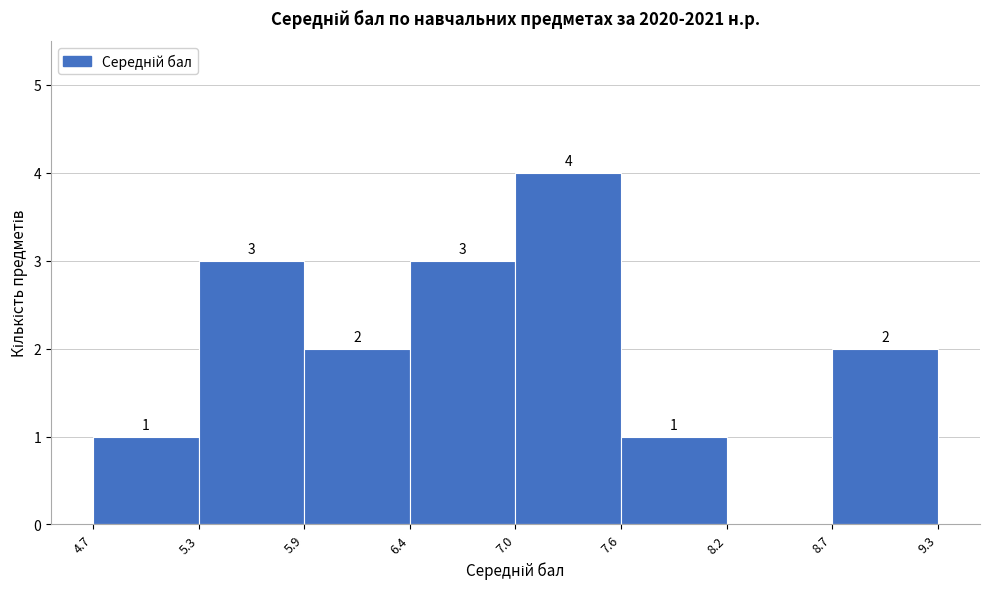

Over which range of the x-axis is the bar tallest?

7.0 to 7.6